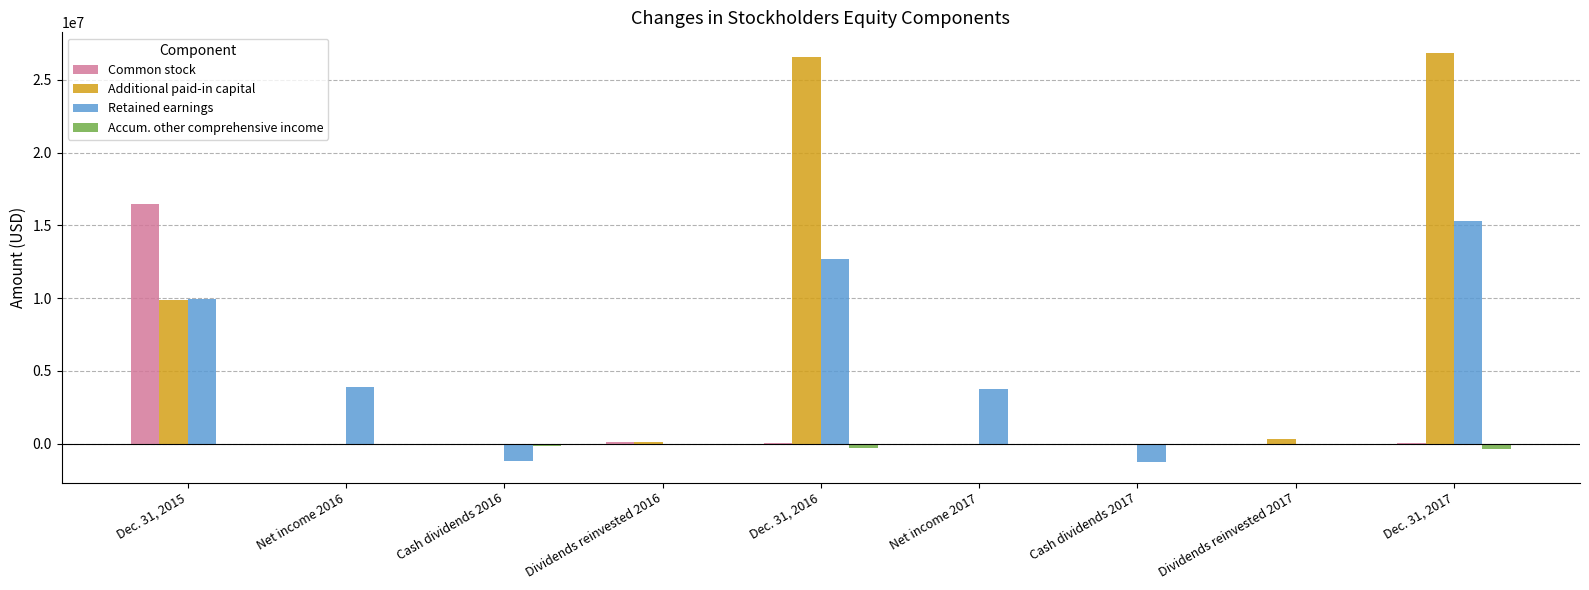

The value of Retained earnings at Dividends reinvested 2017 is 0. True or false?

True